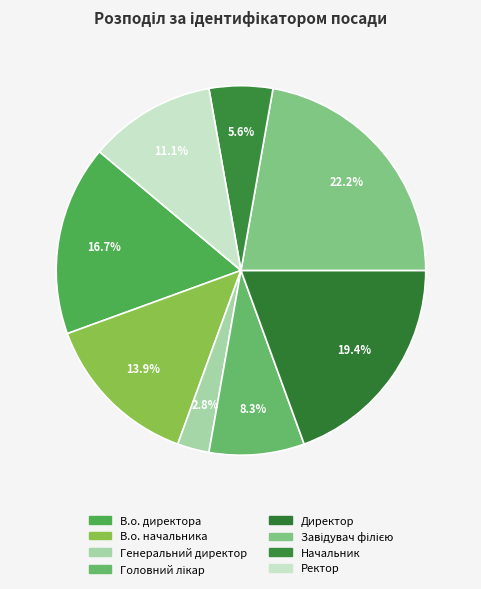

How many slices are in this pie chart?

8